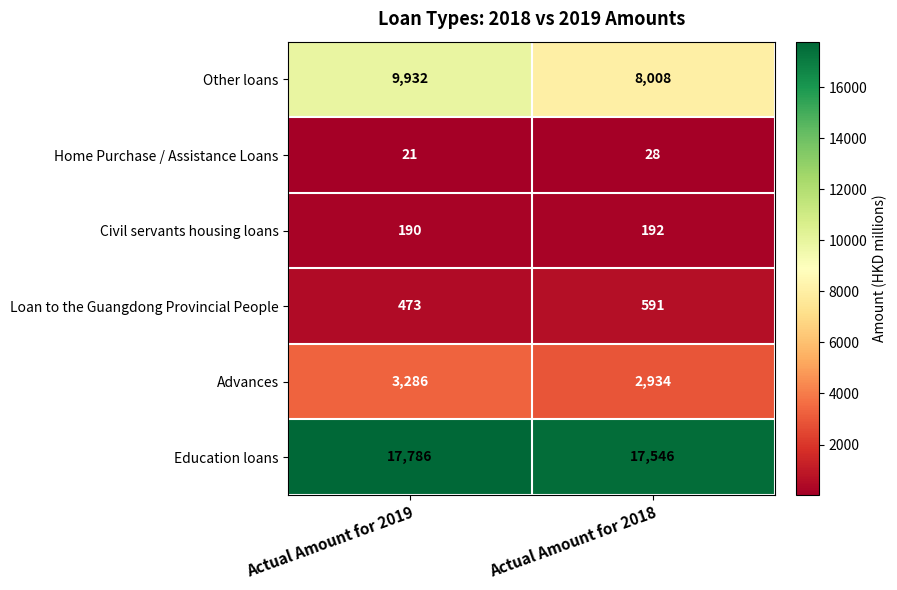

Reading right to left, what are all the values shown in this chart?

Other loans: Actual Amount for 2018=8008	Actual Amount for 2019=9932
Home Purchase / Assistance Loans: Actual Amount for 2018=28	Actual Amount for 2019=21
Civil servants housing loans: Actual Amount for 2018=192	Actual Amount for 2019=190
Loan to the Guangdong Provincial People: Actual Amount for 2018=591	Actual Amount for 2019=473
Advances: Actual Amount for 2018=2934	Actual Amount for 2019=3286
Education loans: Actual Amount for 2018=17546	Actual Amount for 2019=17786